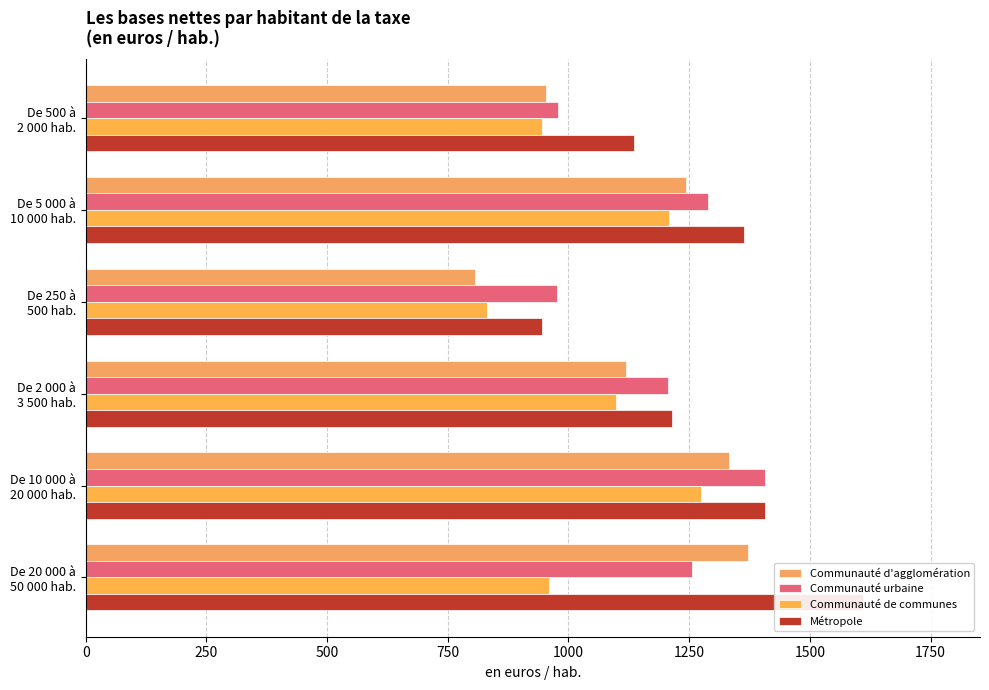

How many groups of bars are there?

6